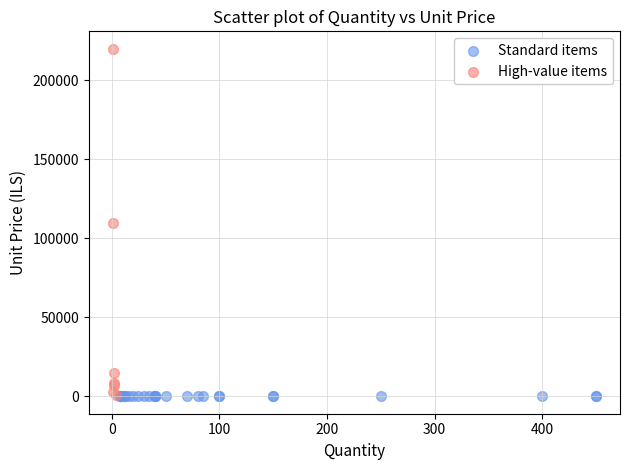

What are all the series names shown in the legend?

Standard items, High-value items